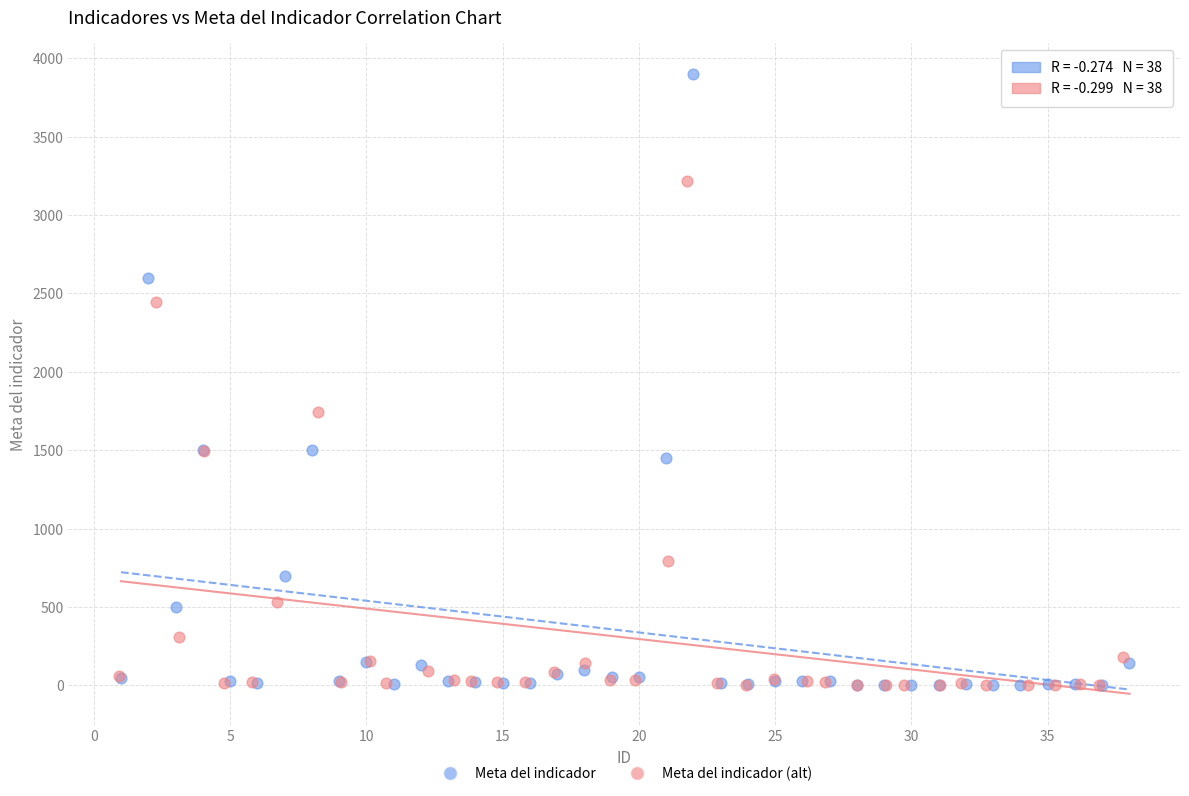

Which series has the widest spread of Y values?

Meta del indicador